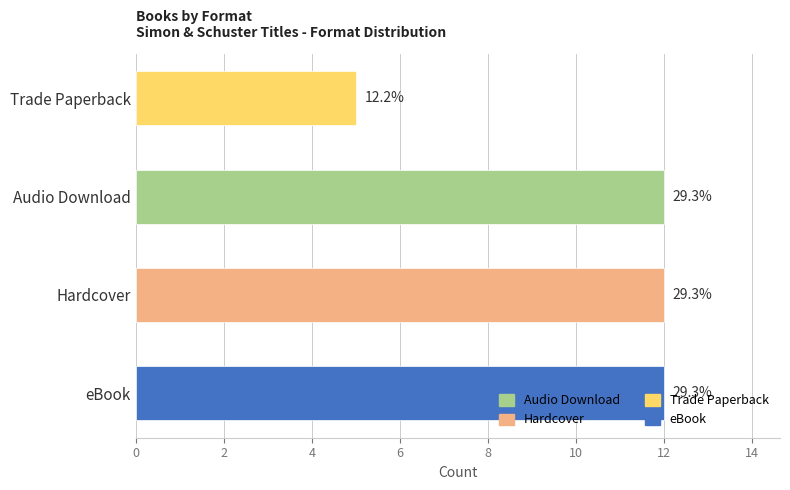

How many bars are there in total?

4